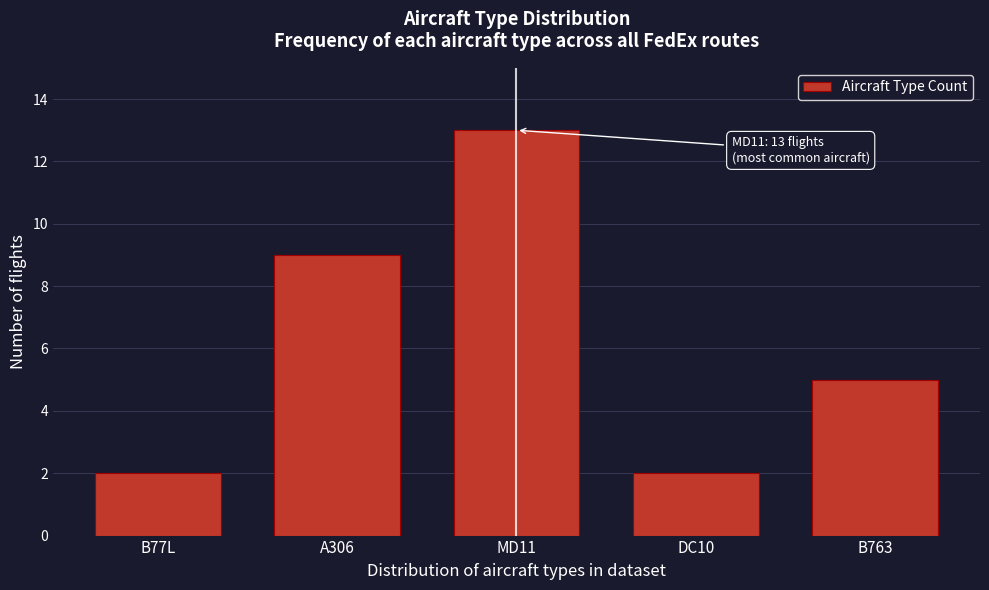

Reading left to right, what are all the values shown in this chart?

B77L=2	A306=9	MD11=13	DC10=2	B763=5